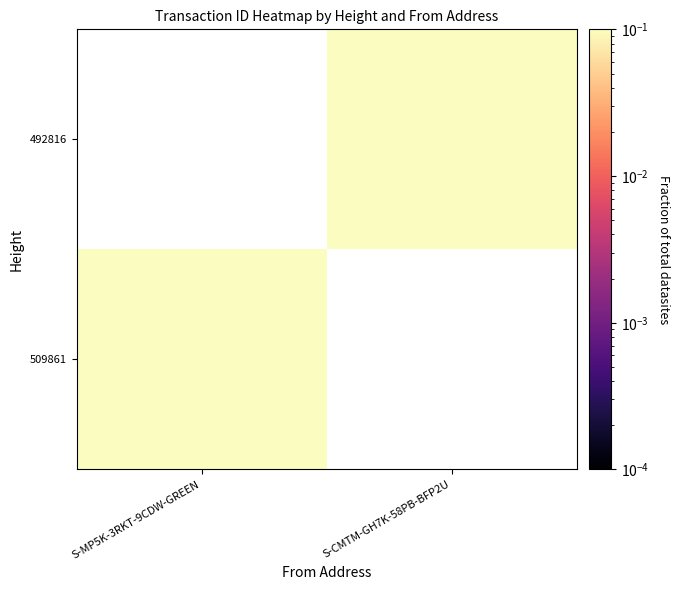

Which label corresponds to the smallest value in the chart?

S-CMTM-GH7K-58PB-BFP2U